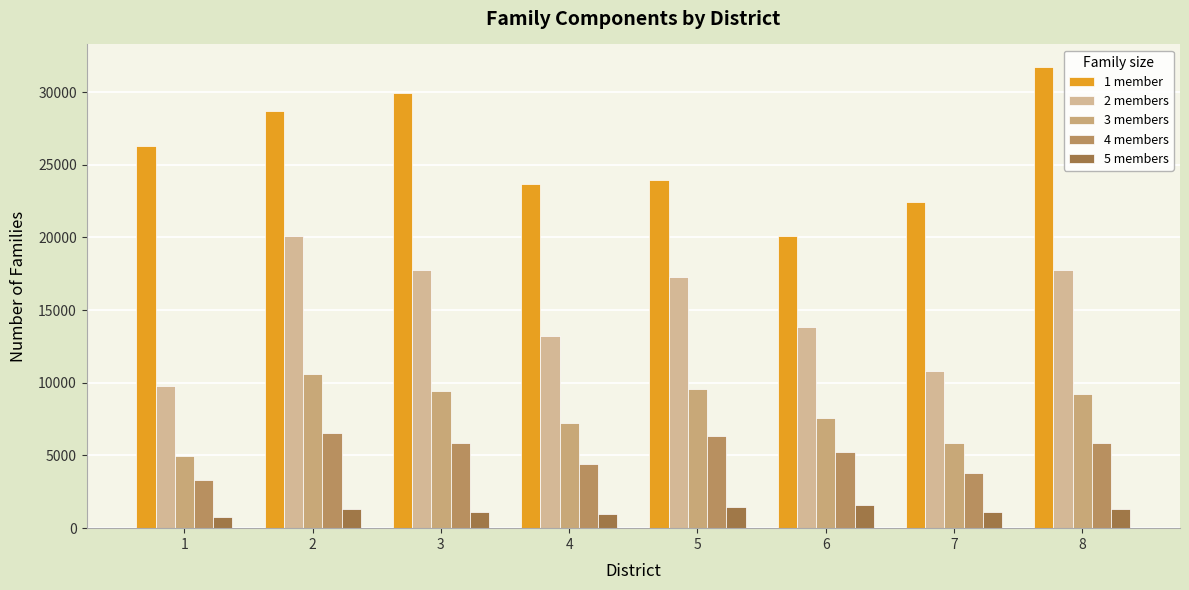

Rank the series by their maximum value, from lowest to highest.

5 members, 4 members, 3 members, 2 members, 1 member